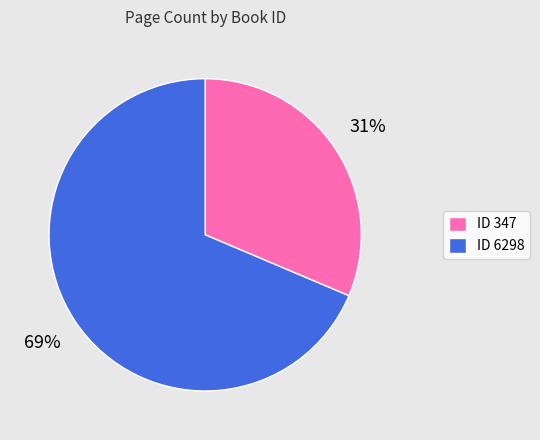

Is the sum of ID 6298 and ID 347 greater than half?

Yes